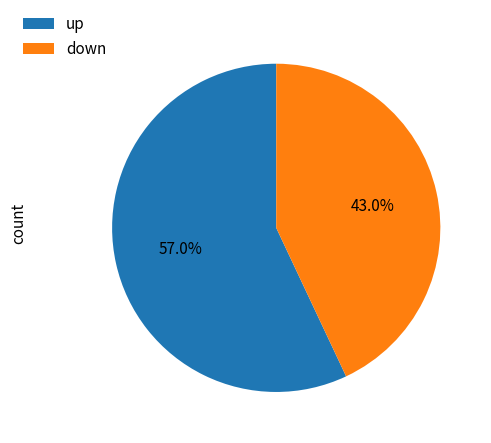

How many segments does this pie chart have?

2